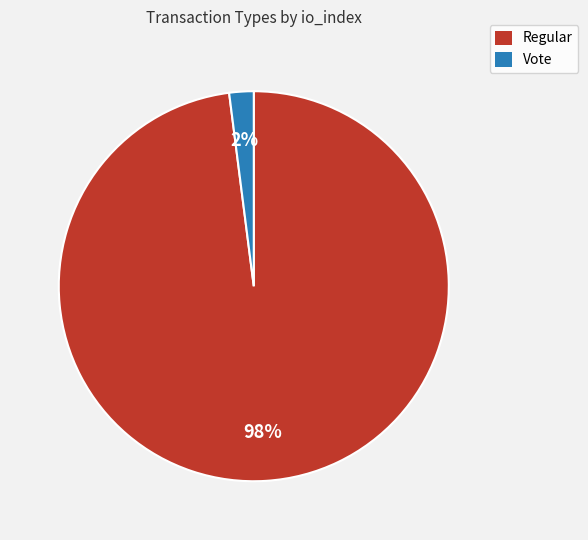

To the nearest percent, what is the difference between the largest and smallest slice percentages?

96%